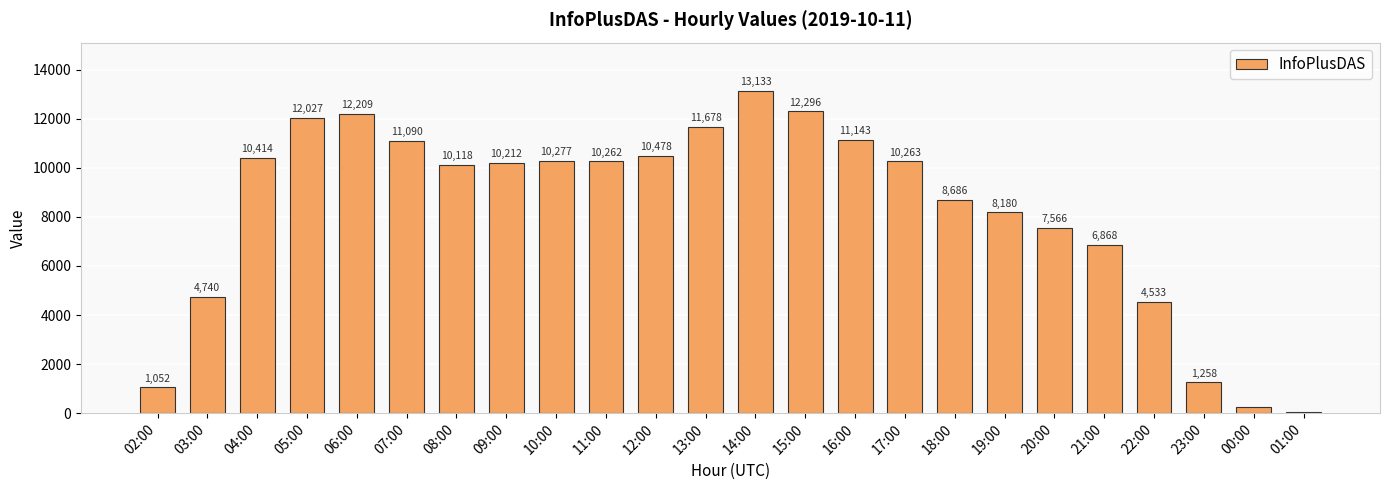

The chart shows a value of 10212 at 09:00. True or false?

True